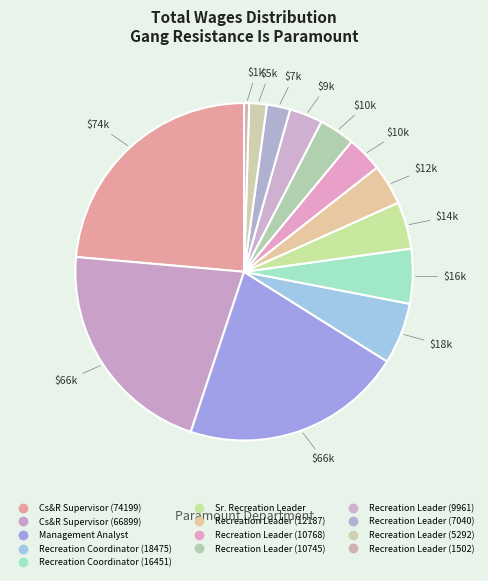

To the nearest percent, what is the average slice percentage?

8%